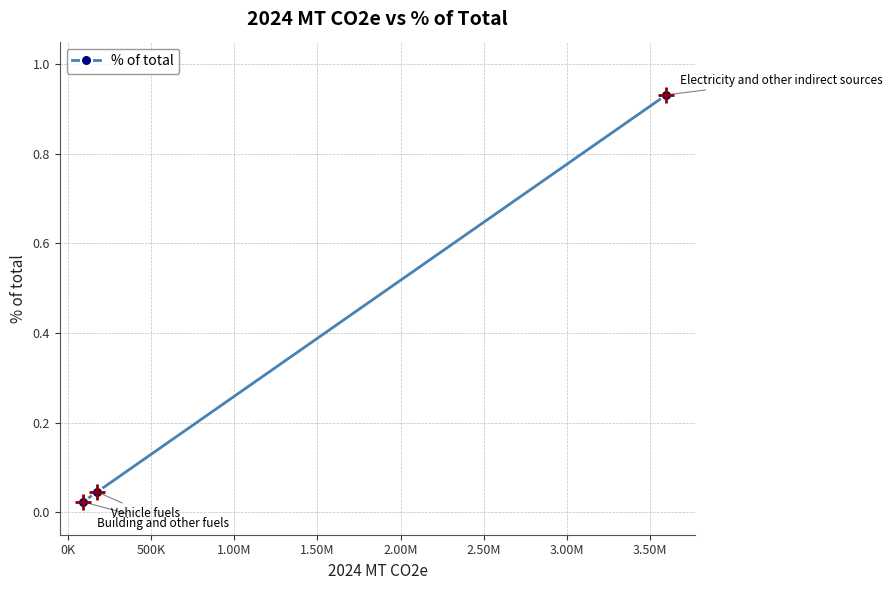

What is the sum of all values?

1.0